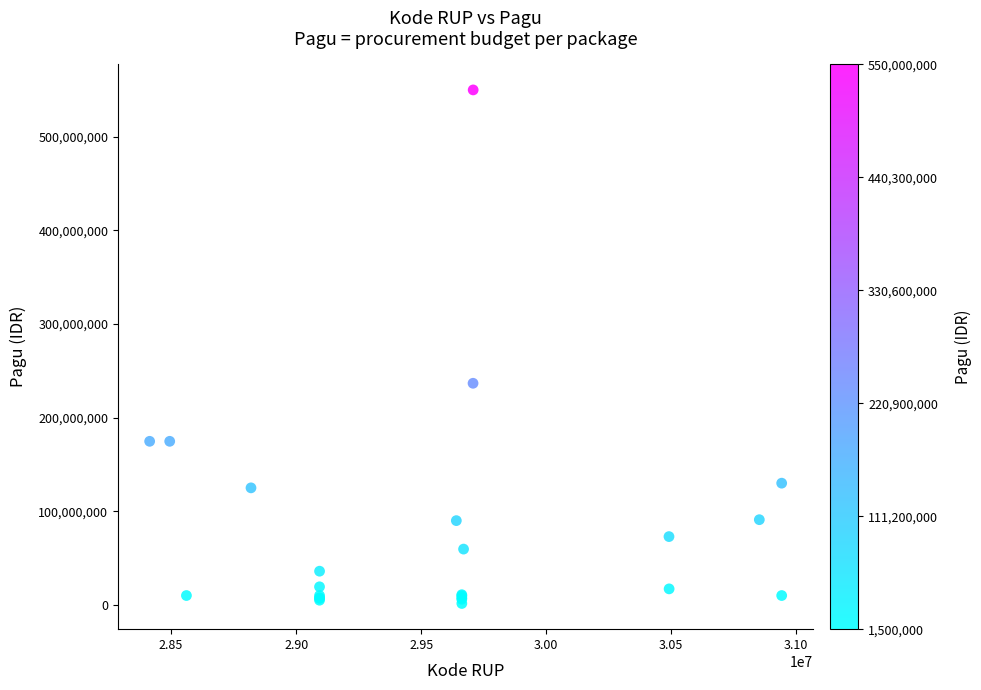

What Y value in the scatter plot is closest to 275750000?

236700000